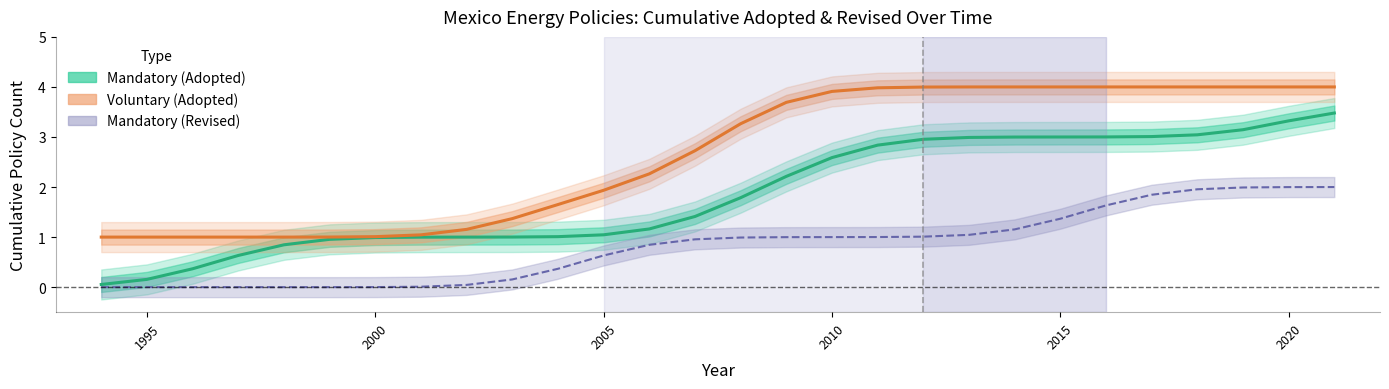

Rank the series by their average value, from lowest to highest.

Mandatory (Revised), Mandatory (Adopted), Voluntary (Adopted)